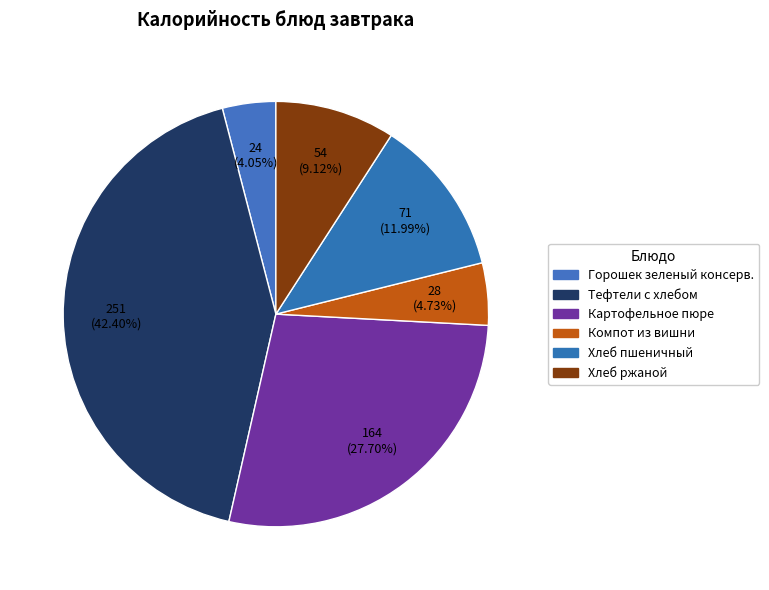

The Картофельное пюре slice represents 28% of the pie. True or false?

True